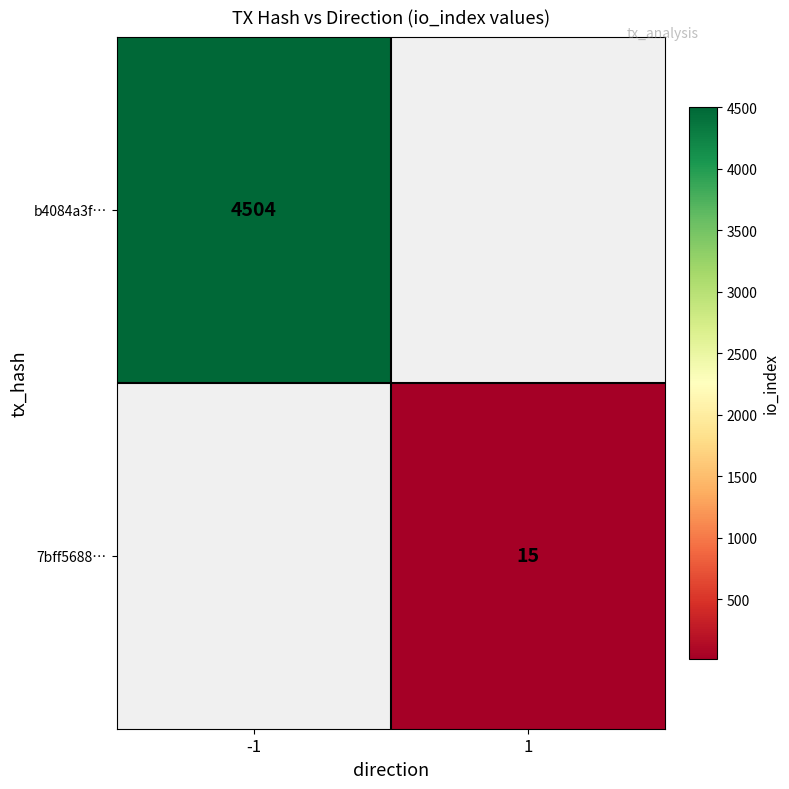

True or false: b4084a3f… has a value of 4504 at -1.

True